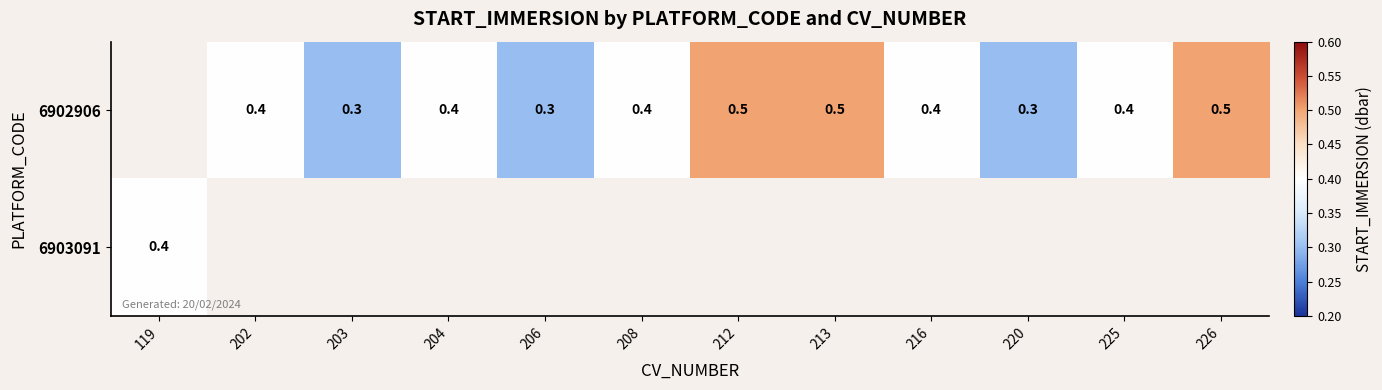

How many series are shown in this chart?

2